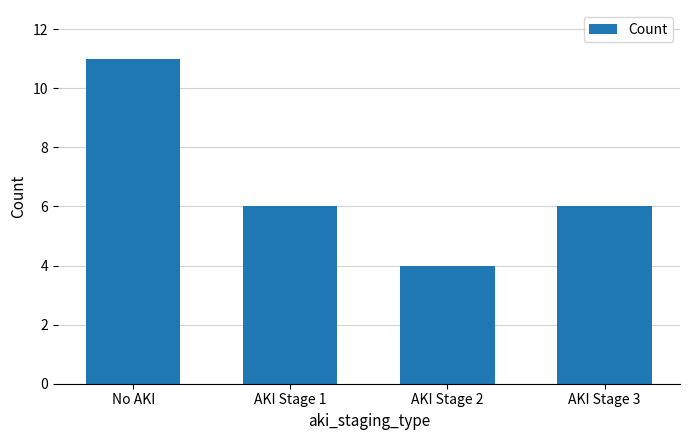

Count the values in the range 6 to 11.

3